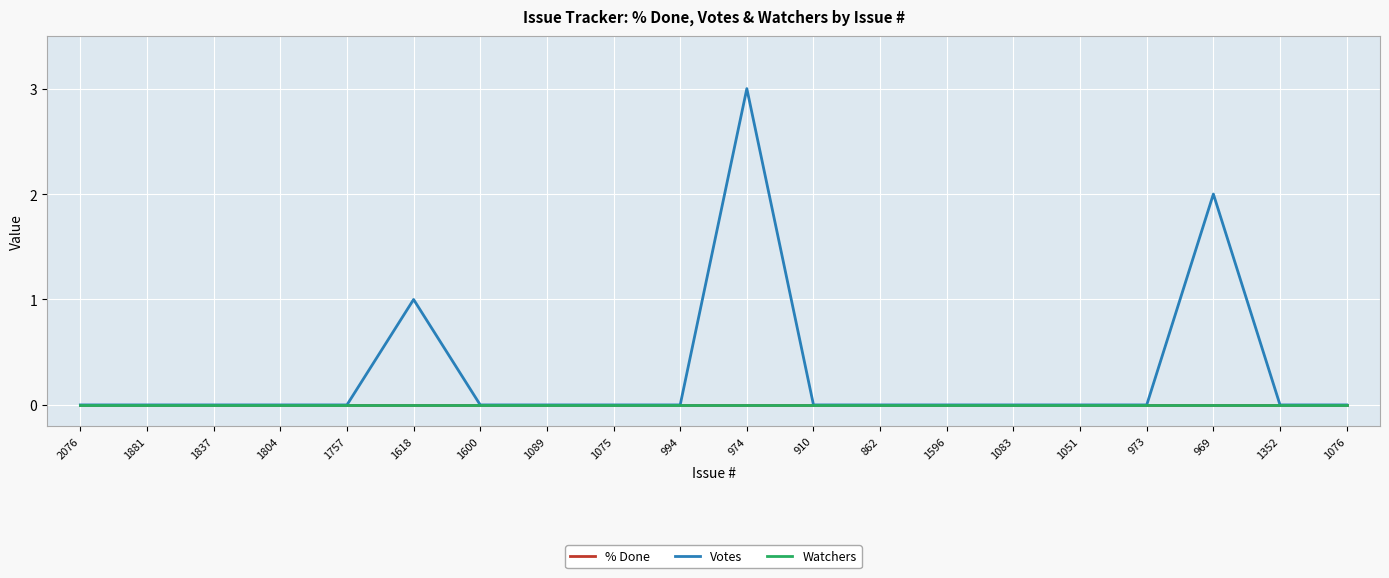

Which series has the largest range (max minus min)?

Votes